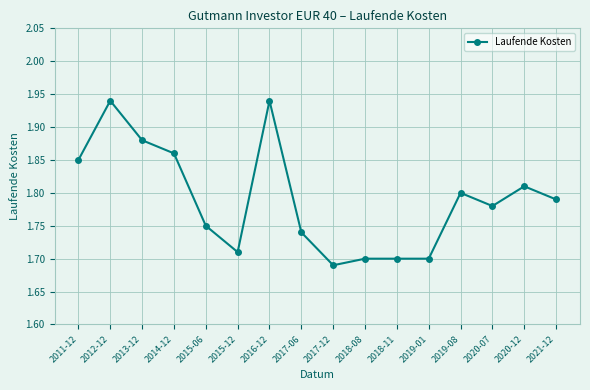

The value at 2015-12 is 1.1. True or false?

False